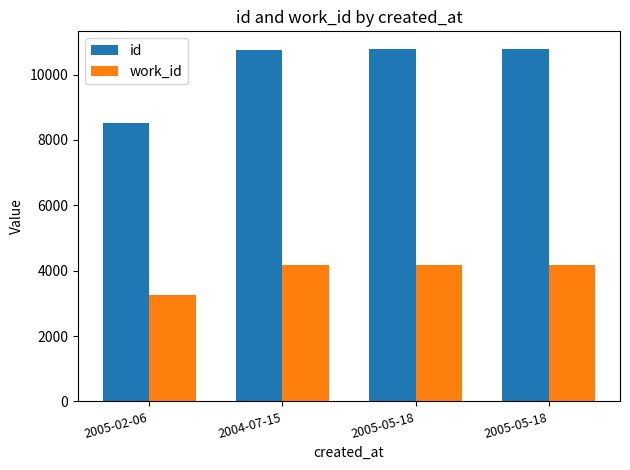

Reading left to right, list all the values displayed in this chart.

id: 2005-02-06=8517	2004-07-15=10751	2005-05-18=10782	2005-05-18=10783
work_id: 2005-02-06=3259	2004-07-15=4167	2005-05-18=4167	2005-05-18=4167